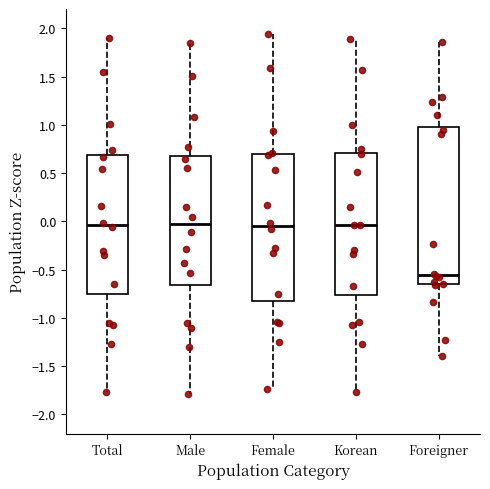

Reading left to right, read every box against the y-axis: the position of its median line, the range the box covers, and the ends of its whiskers. The values are not printed on the chart, so give them approximately, as read against the axis.

Total: median -0.05, box -0.75 to 0.70, whiskers -1.75 to 1.90
Male: median -0.05, box -0.65 to 0.70, whiskers -1.80 to 1.85
Female: median -0.05, box -0.85 to 0.70, whiskers -1.75 to 1.95
Korean: median -0.05, box -0.75 to 0.70, whiskers -1.75 to 1.90
Foreigner: median -0.55, box -0.65 to 1.00, whiskers -1.40 to 1.85